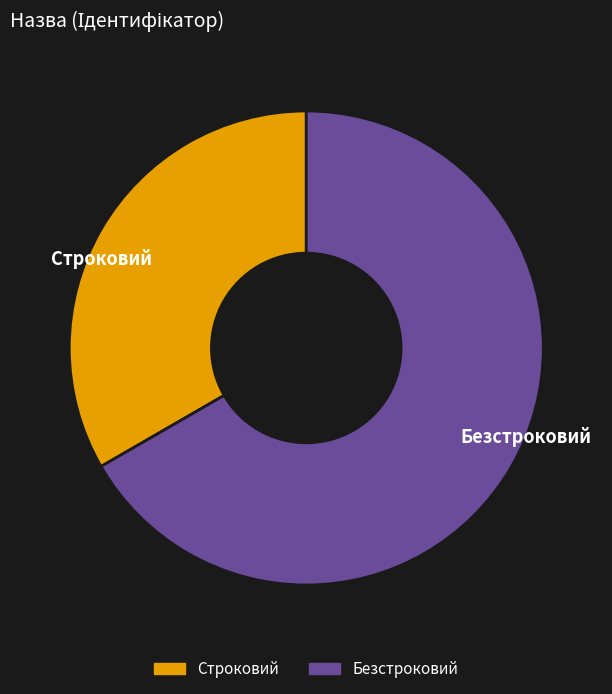

Which slice represents more than half of the pie?

Безстроковий